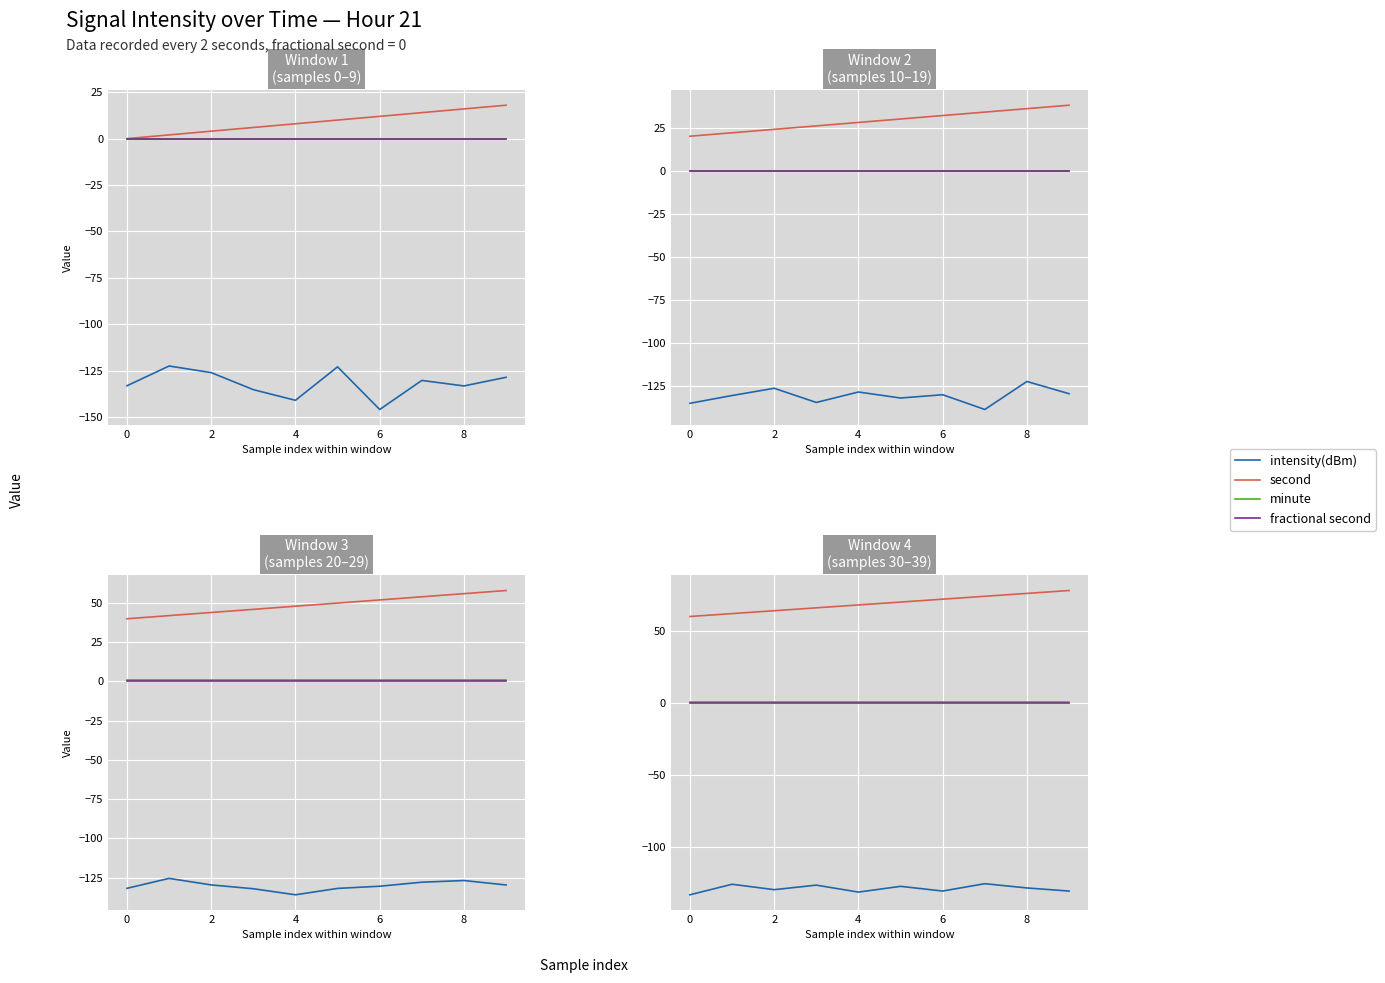

Which series has the largest total across all categories?

second